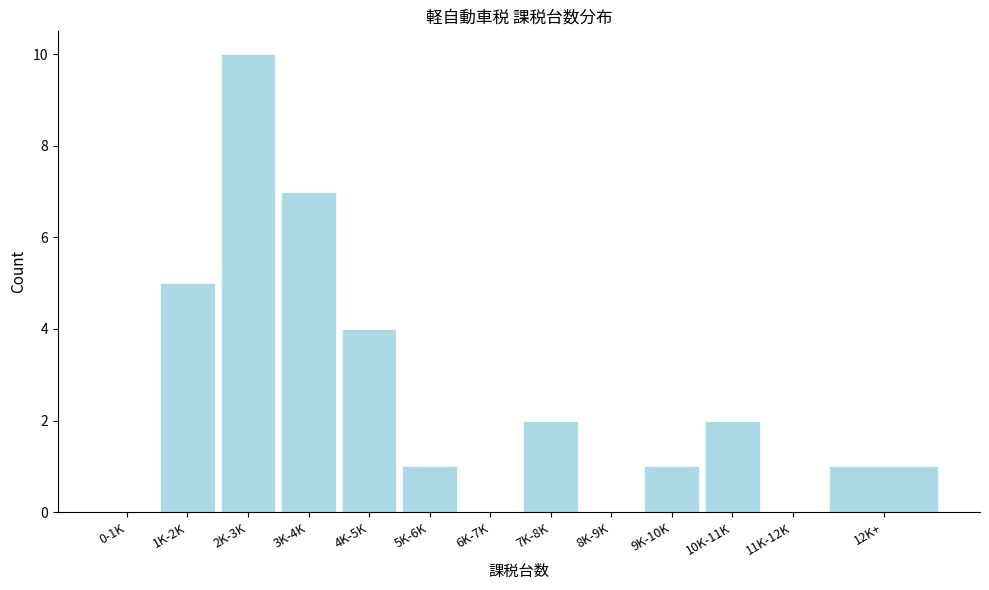

Reading right to left, what are all the values shown in this chart?

12K+=1	11K-12K=0	10K-11K=2	9K-10K=1	8K-9K=0	7K-8K=2	6K-7K=0	5K-6K=1	4K-5K=4	3K-4K=7	2K-3K=10	1K-2K=5	0-1K=0